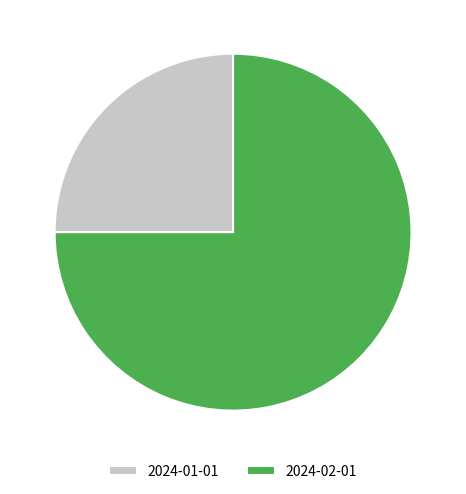

Which has a higher value, 2024-01-01 or 2024-02-01?

2024-02-01